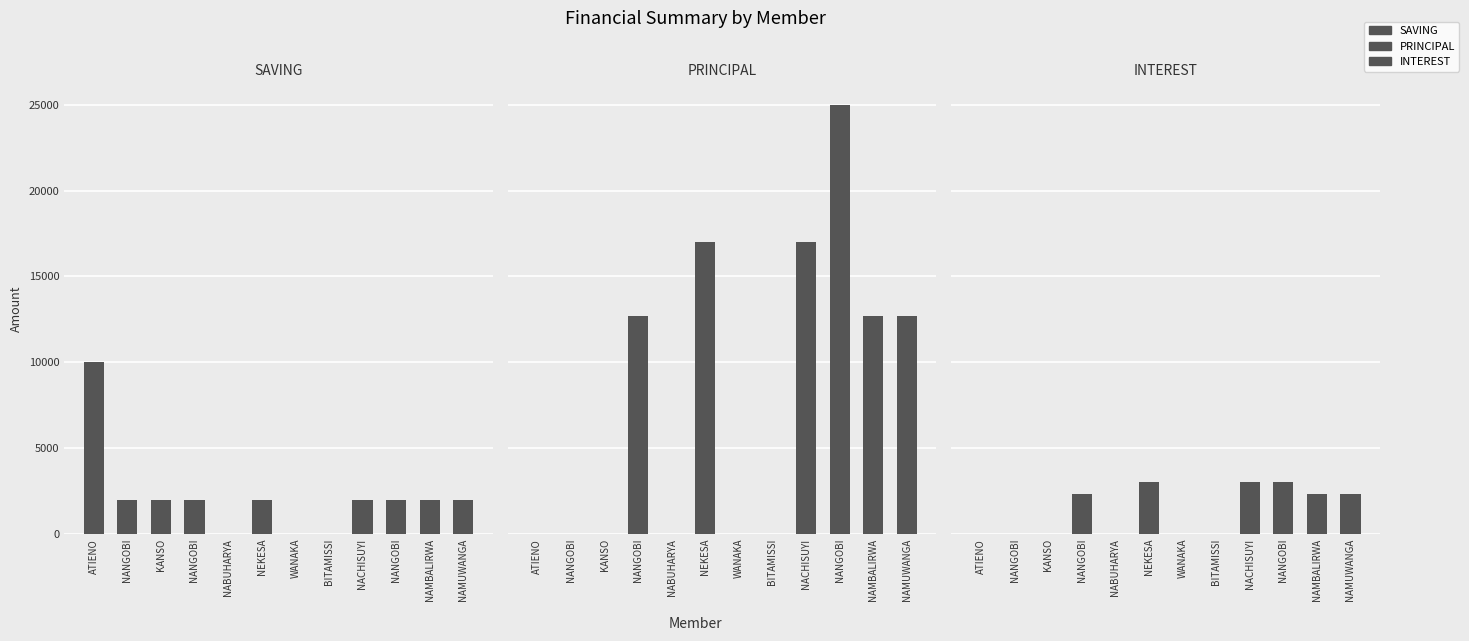

Does the chart contain stacked bars?

No